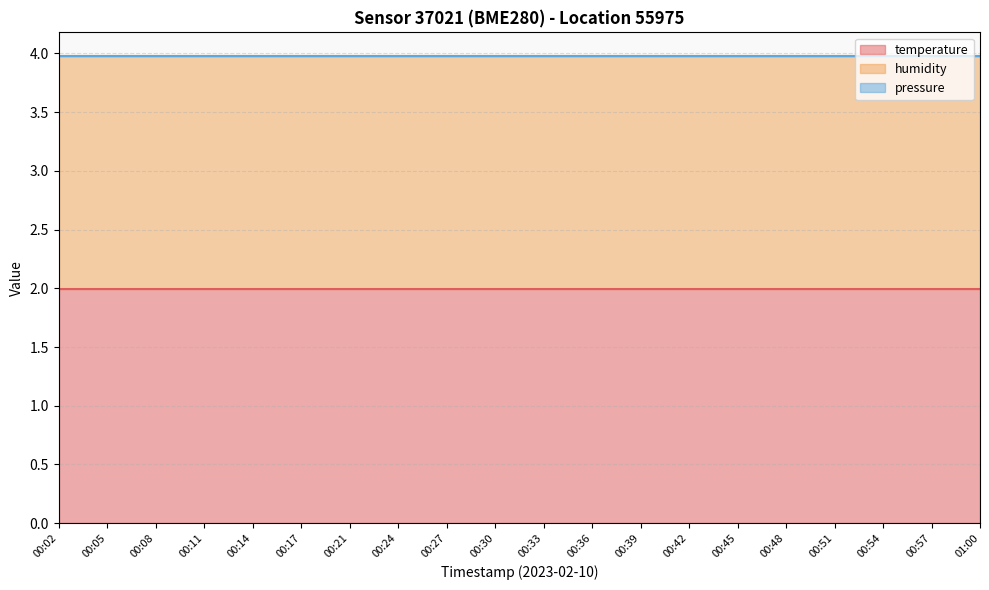

What are all the series names shown in the legend?

temperature, humidity, pressure